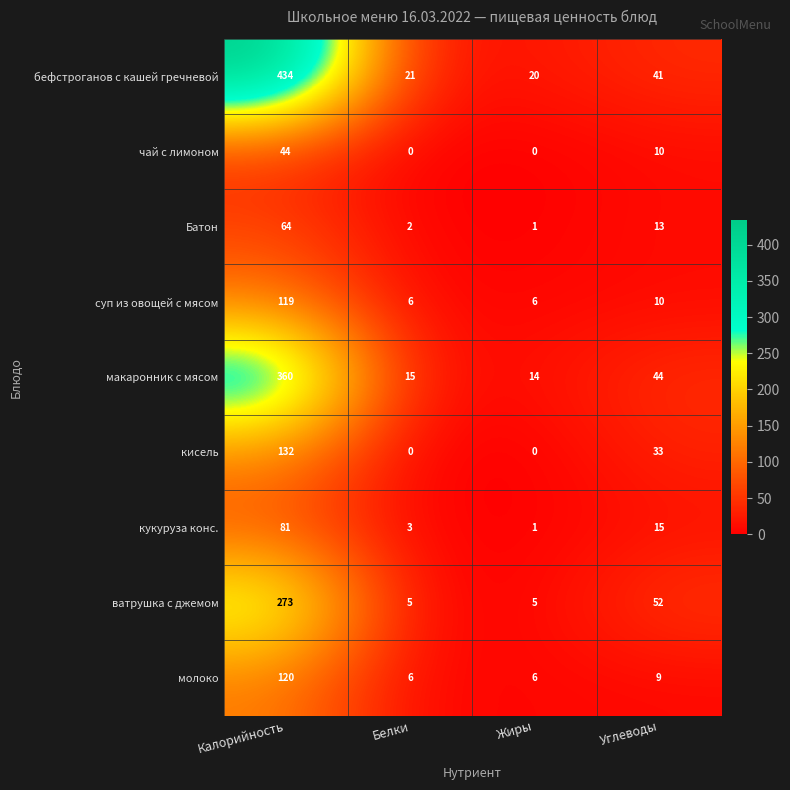

Where does the кисель series first go above 33?

Калорийность